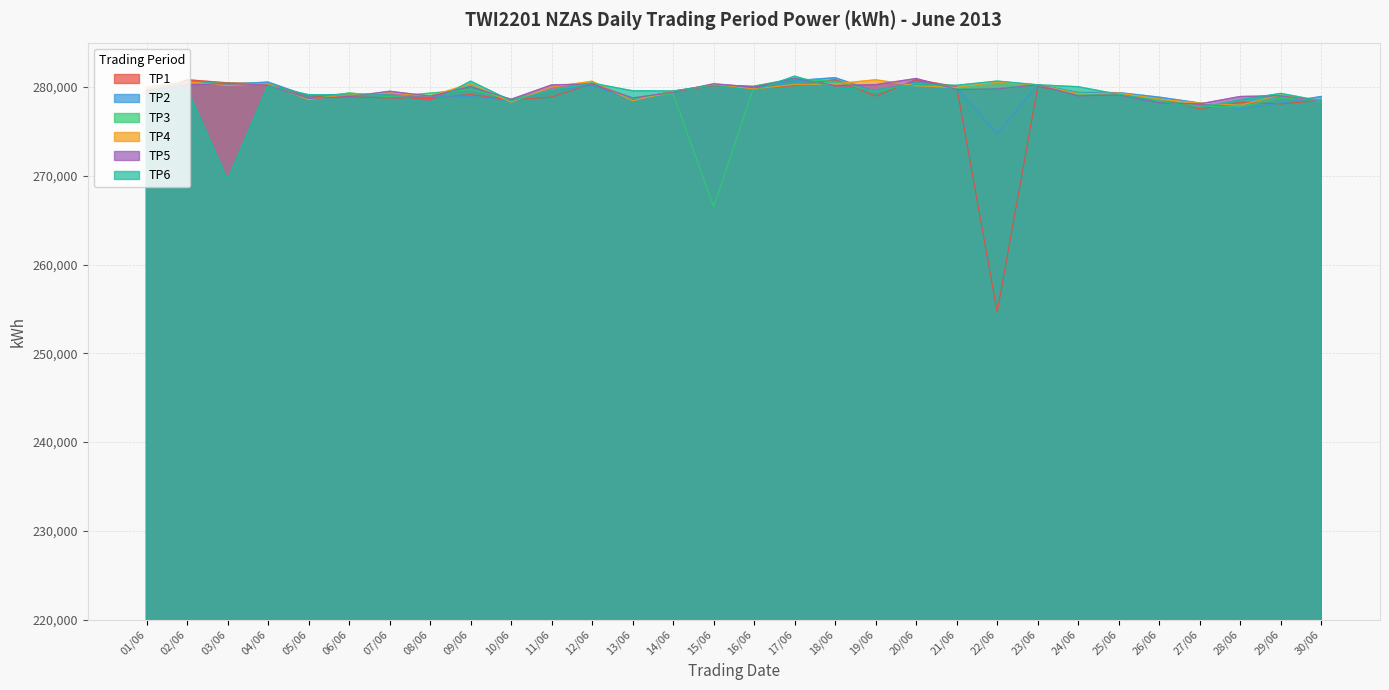

Which series has the largest total across all categories?

TP4